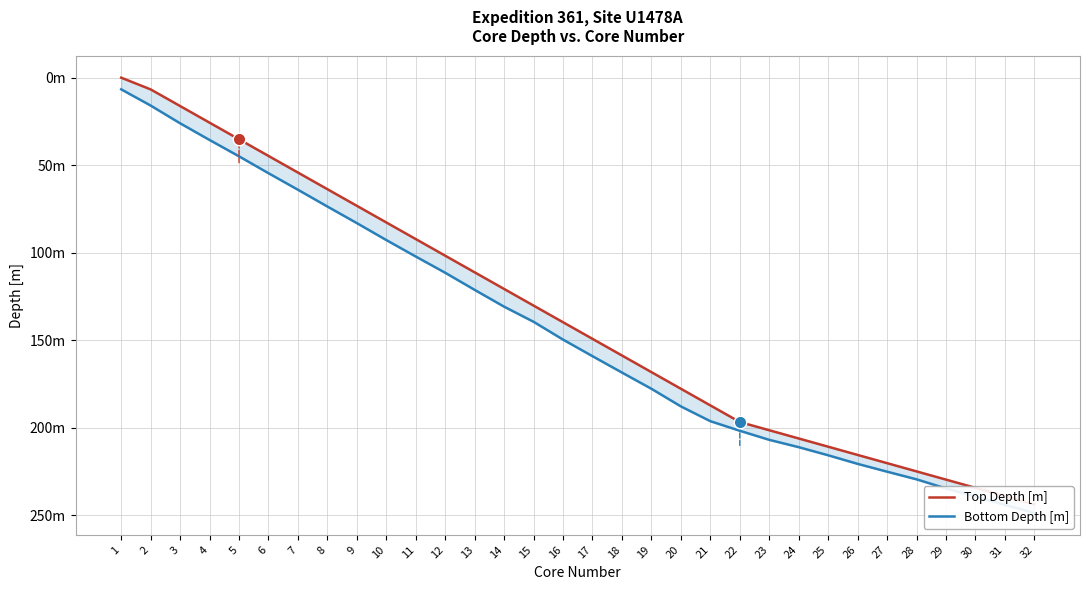

What are all the series names shown in the legend?

Top Depth [m], Bottom Depth [m]